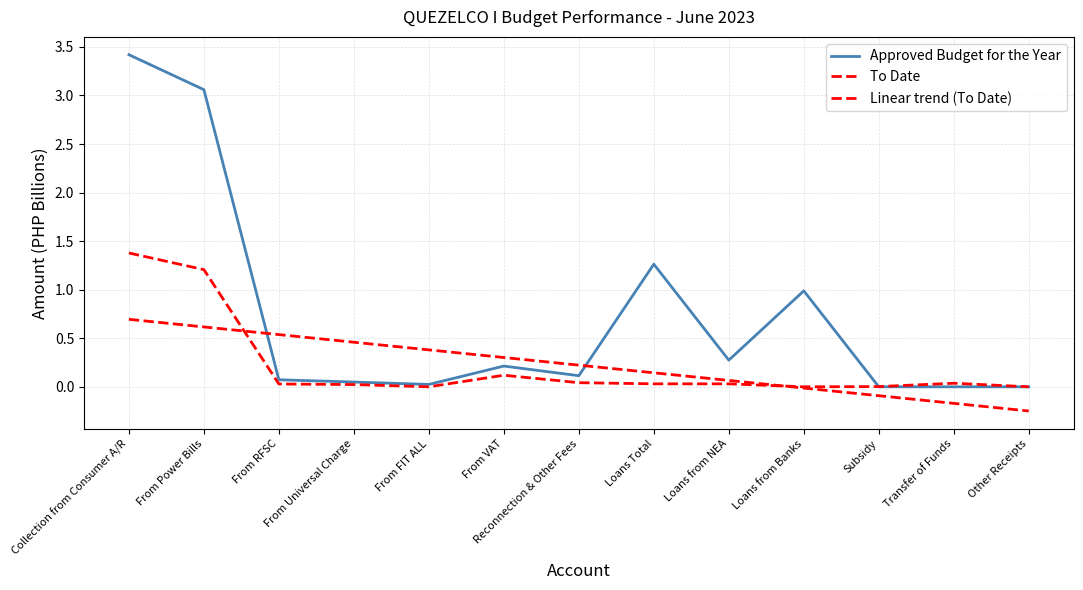

How many lines are shown in the chart?

3